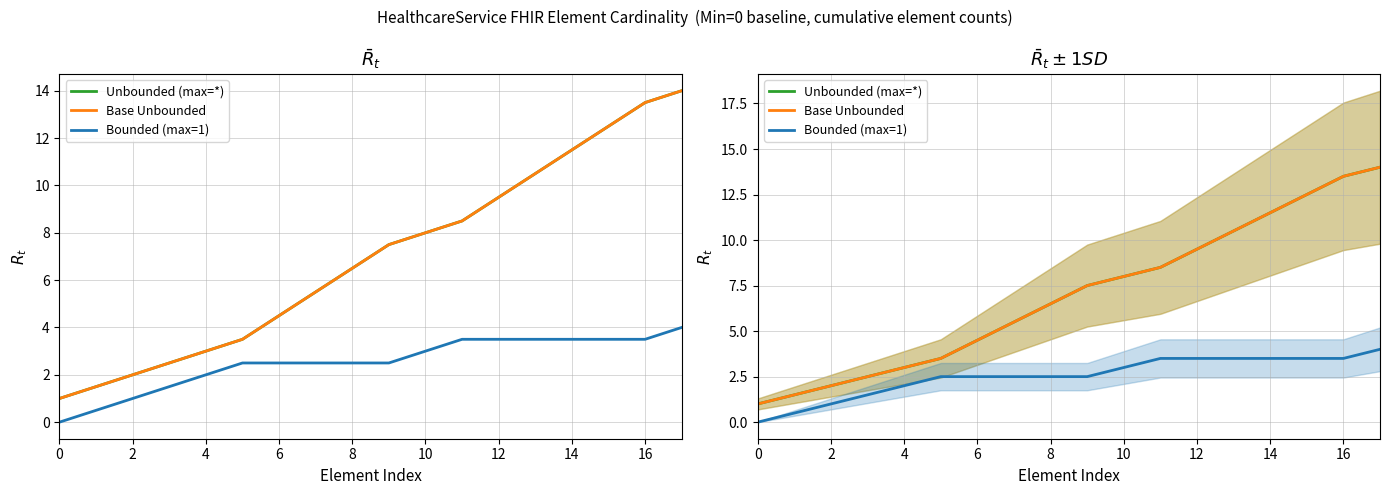

Reading right to left, list all the values displayed in this chart.

Unbounded (max=*): 14.0	13.5	12.5	11.5	10.5	9.5	8.5	8.0	7.5	6.5	5.5	4.5	3.5	3.0	2.5	2.0	1.5	1.0
Base Unbounded: 14.0	13.5	12.5	11.5	10.5	9.5	8.5	8.0	7.5	6.5	5.5	4.5	3.5	3.0	2.5	2.0	1.5	1.0
Bounded (max=1): 4.0	3.5	3.5	3.5	3.5	3.5	3.5	3.0	2.5	2.5	2.5	2.5	2.5	2.0	1.5	1.0	0.5	0.0